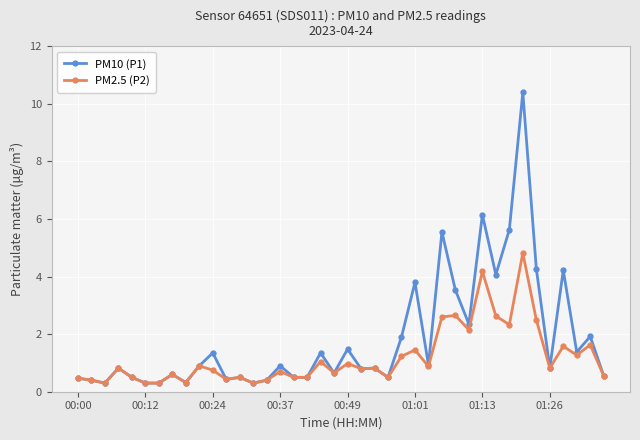

Rank the series by their average value, from highest to lowest.

PM10 (P1), PM2.5 (P2)